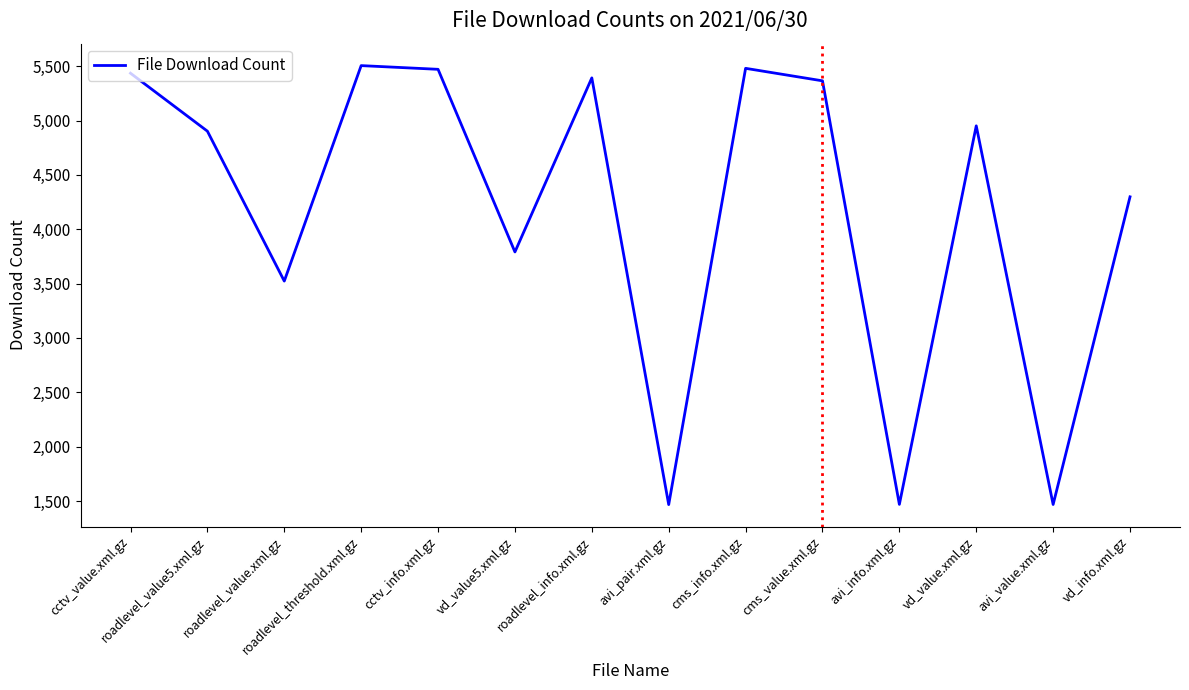

What is the difference between the second highest and second lowest values?

4012